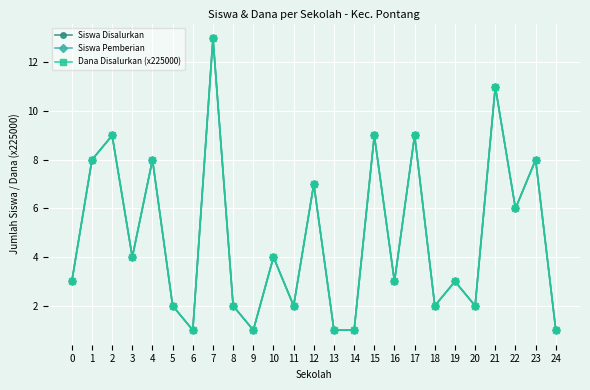

What is the total value across all series at 22?

18